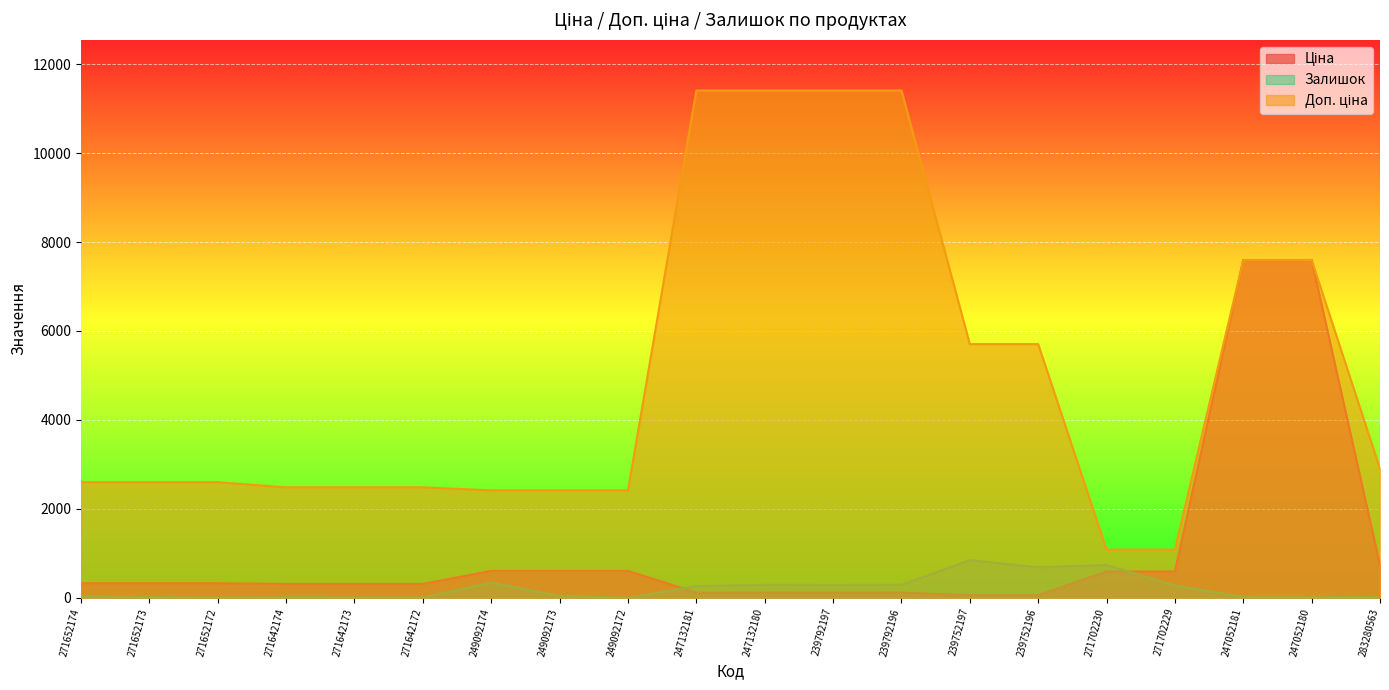

Which has a higher value, 271642172 or 249092174?

249092174